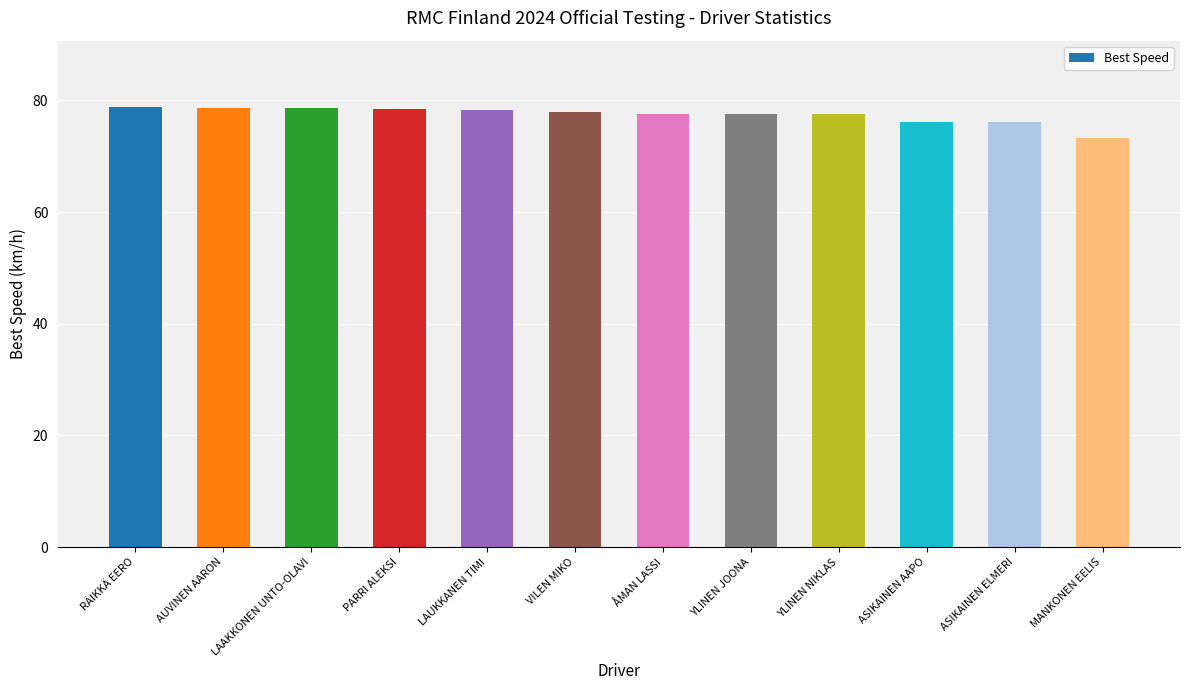

What value does the data have at YLINEN JOONA?

77.6